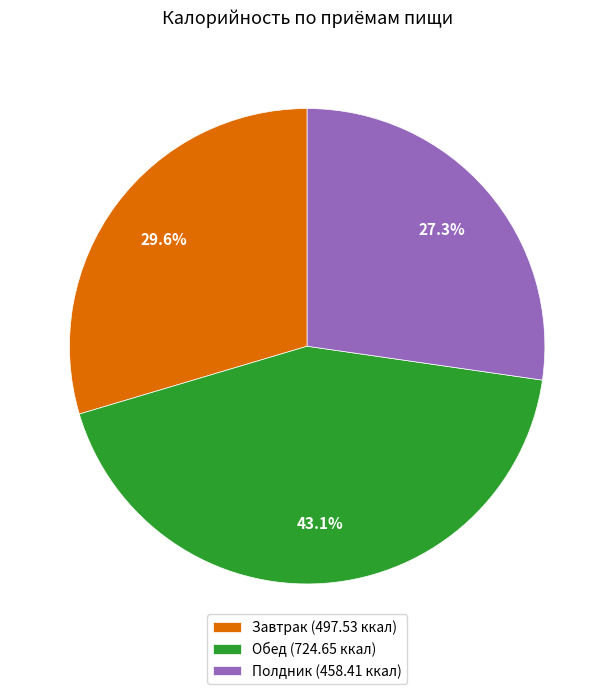

How much of the chart is everything except Обед?

56.9%